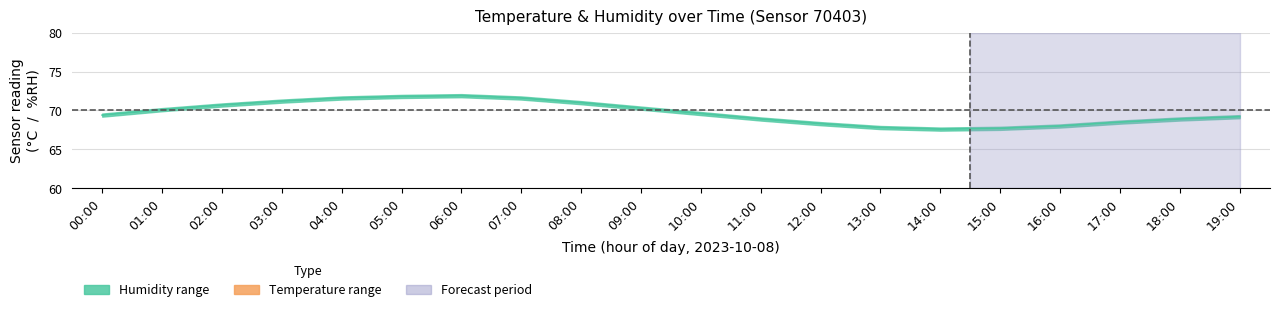

How many data points in Humidity (mid) are above 69?

12